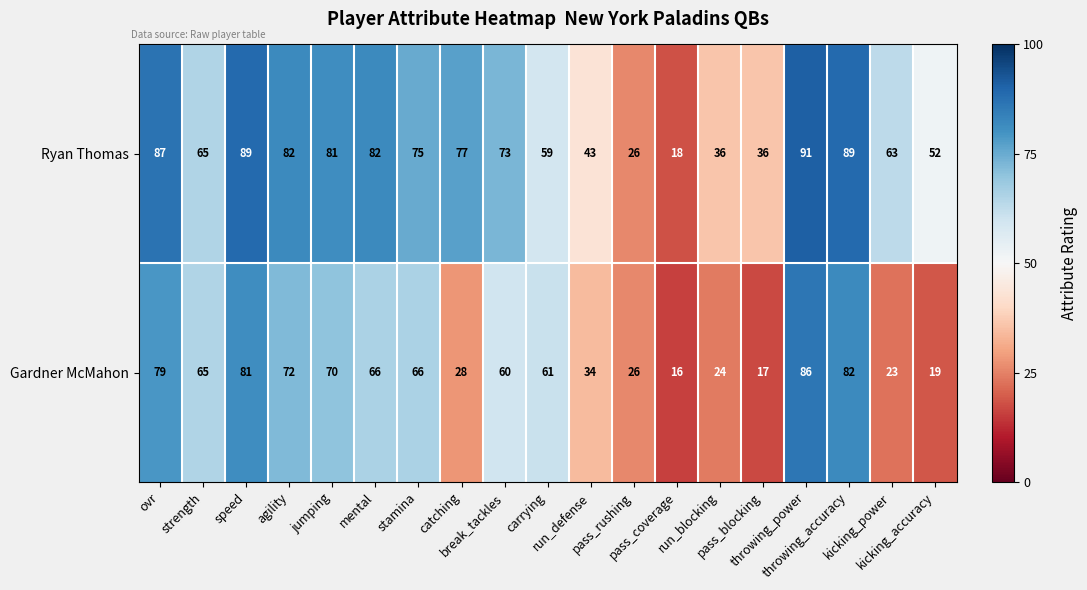

Which series has the largest range (max minus min)?

Ryan Thomas